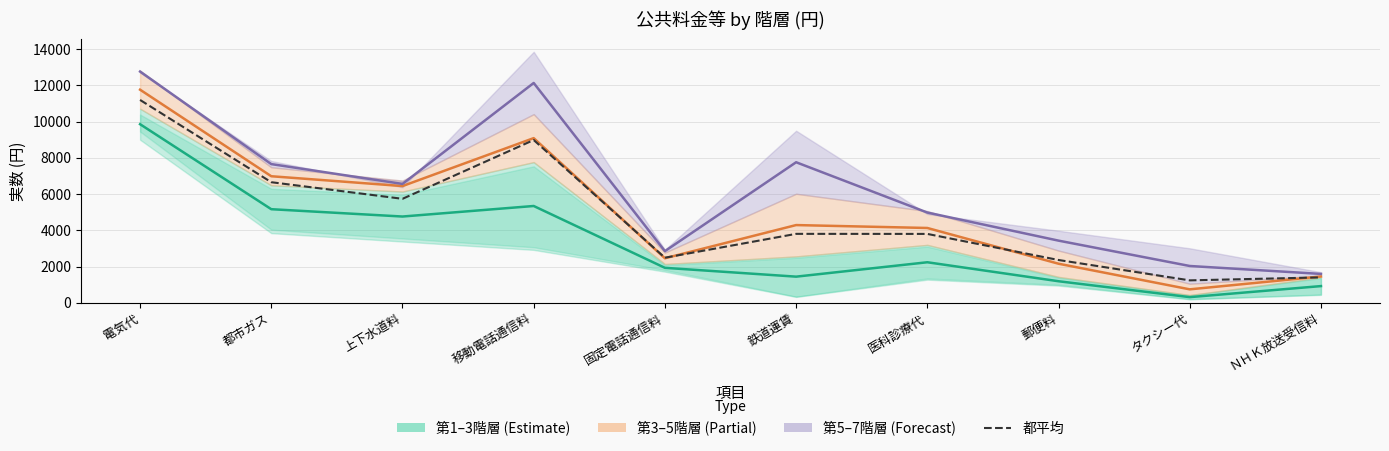

How many interior local valleys does the 第3–5階層 中央 series have?

3